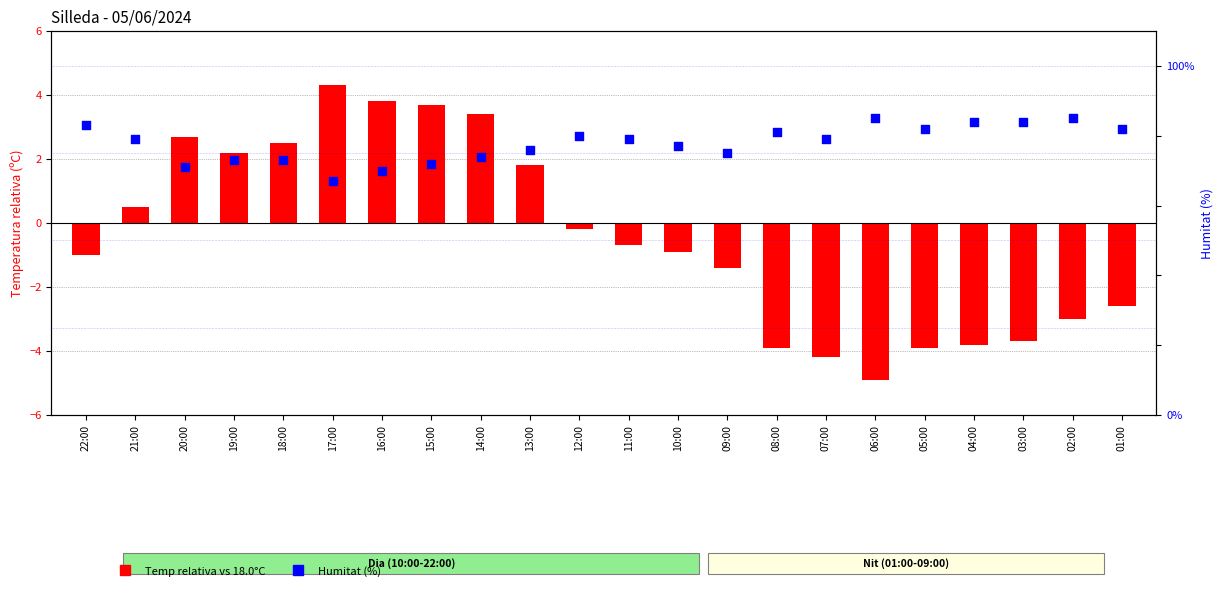

Which series has the largest total across all categories?

Humitat (%)